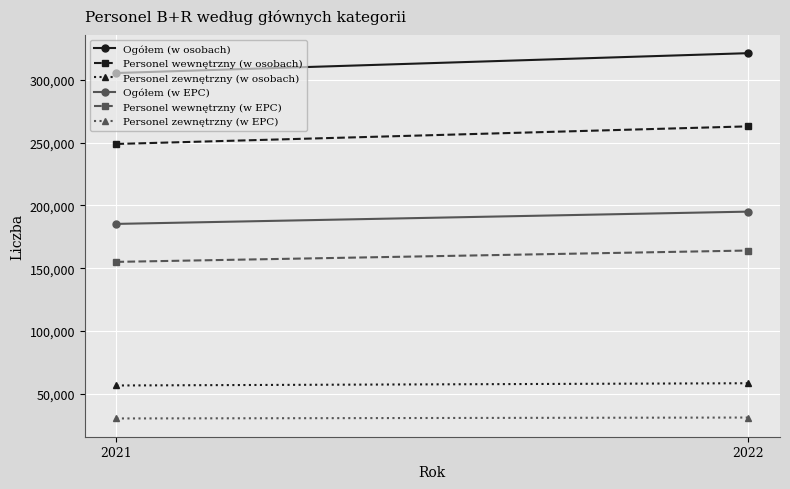

At which label does Personel zewnętrzny (w osobach) reach its minimum?

2021